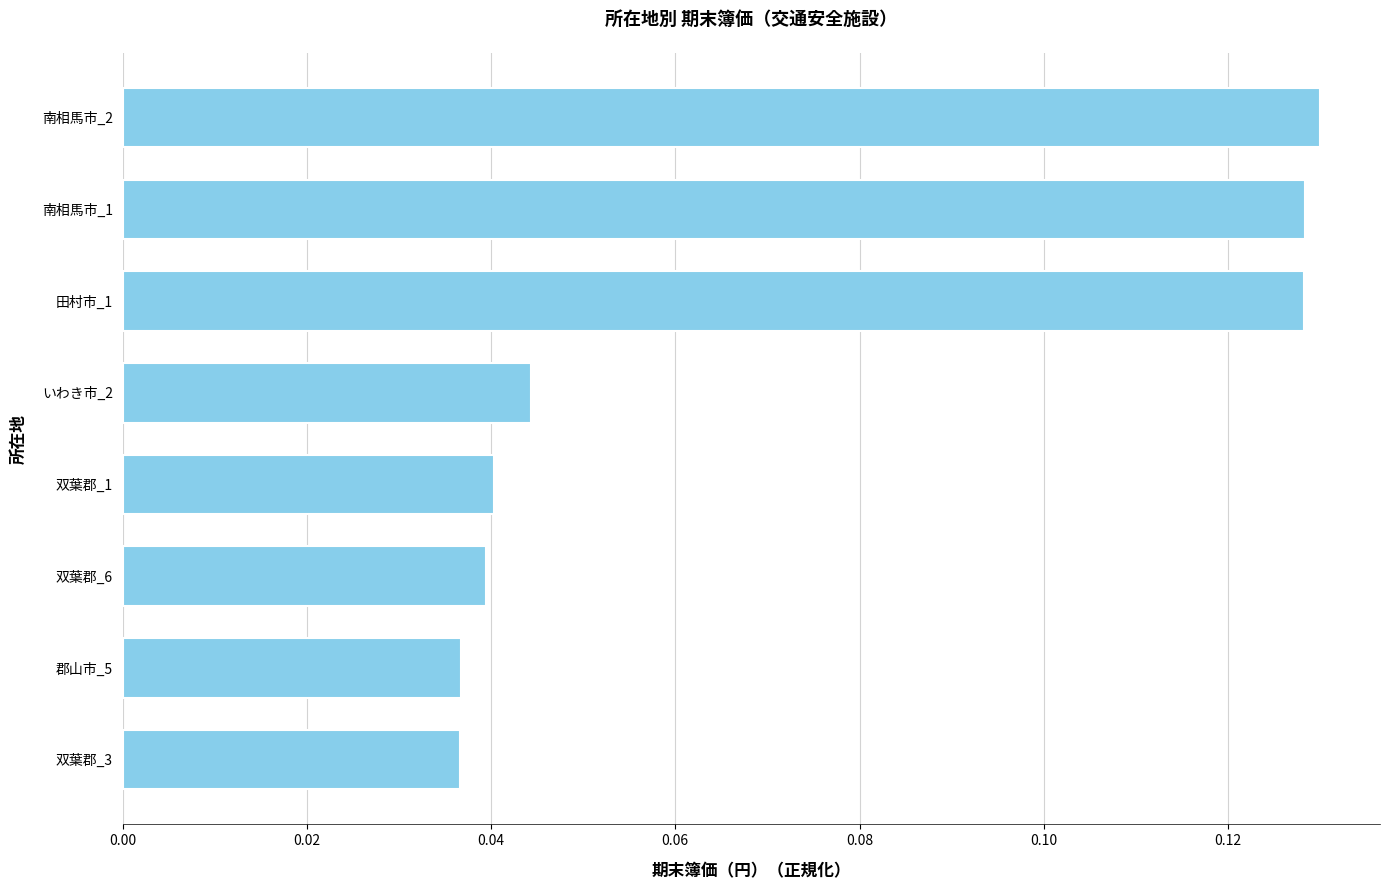

What is the sum of all values?

0.6